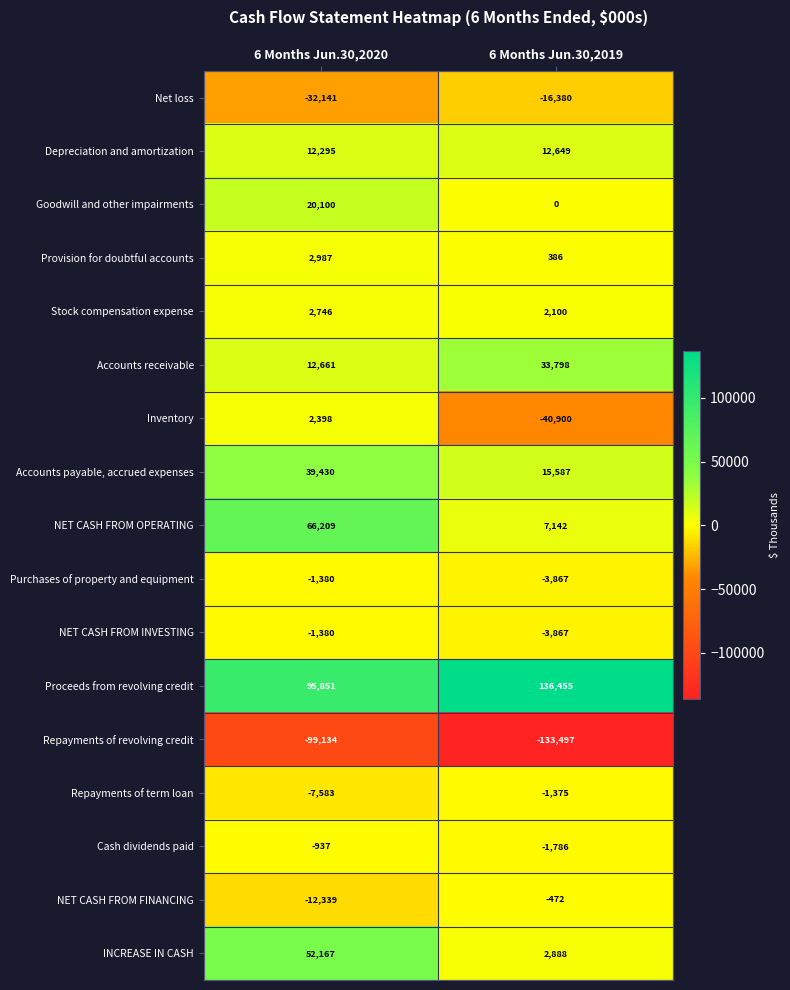

What is the average value of the Accounts receivable series?

23230